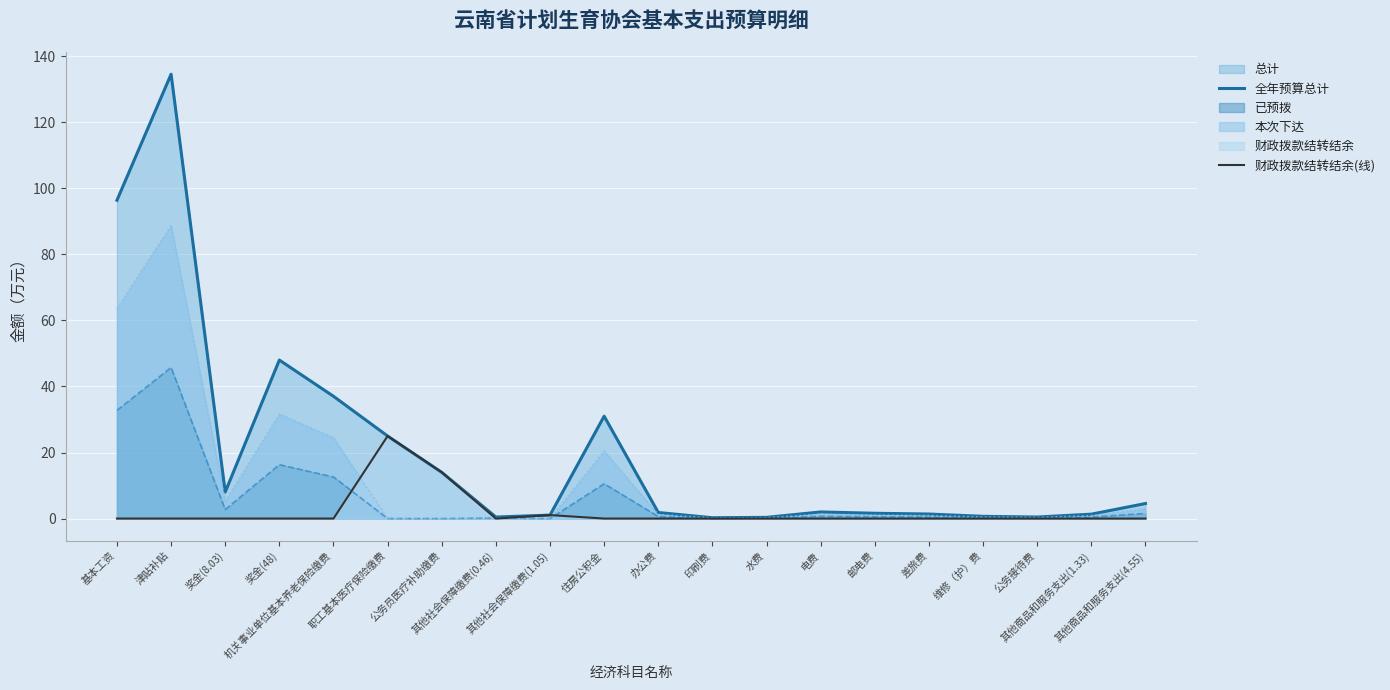

What is the sum of all 全年预算总计 values?

409.9